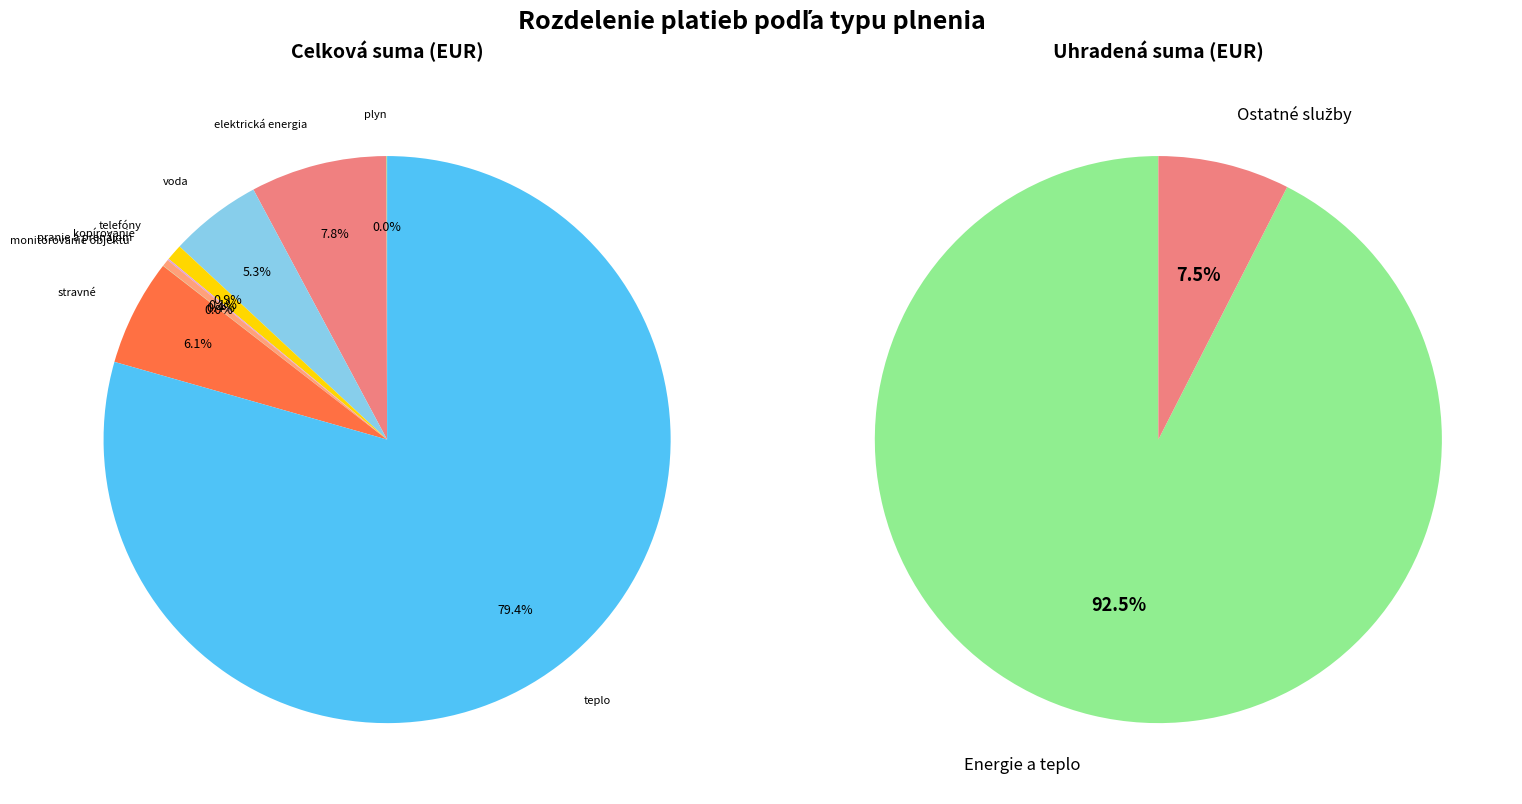

How many segments does this pie chart have?

9